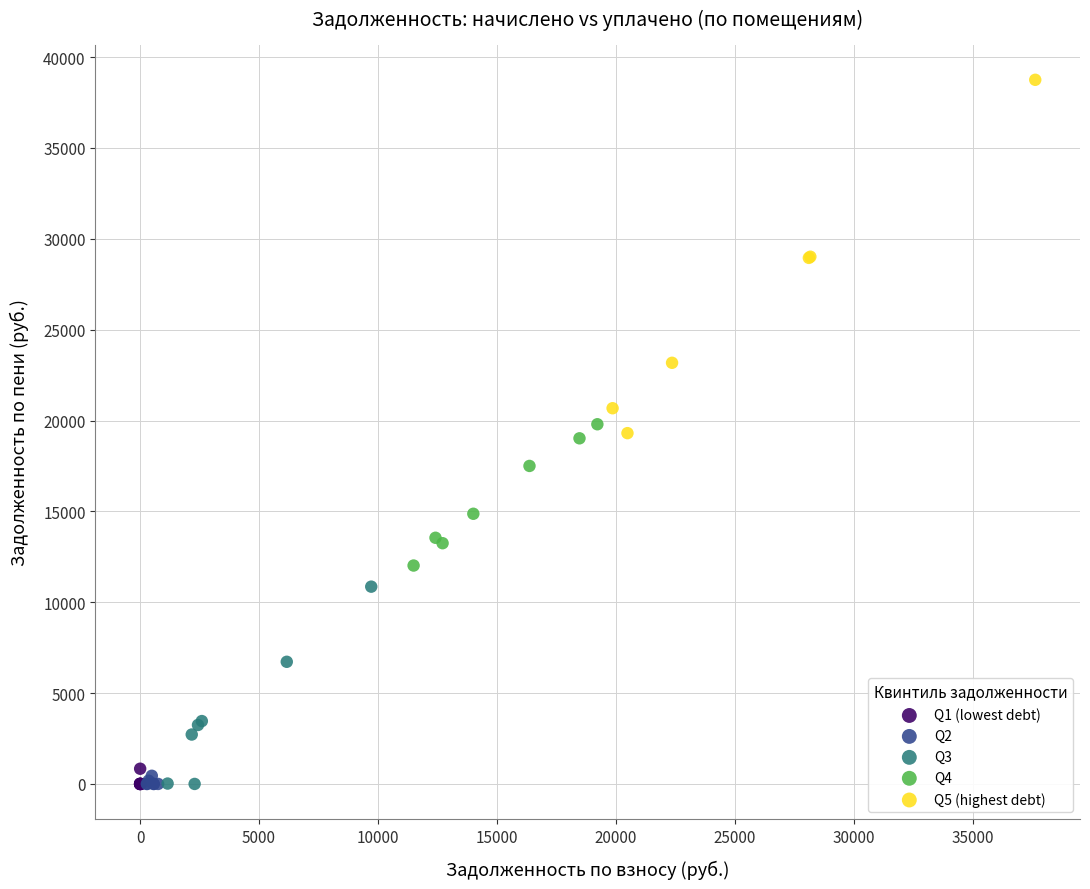

Which series reaches the maximum Y coordinate?

Q5 (highest debt)